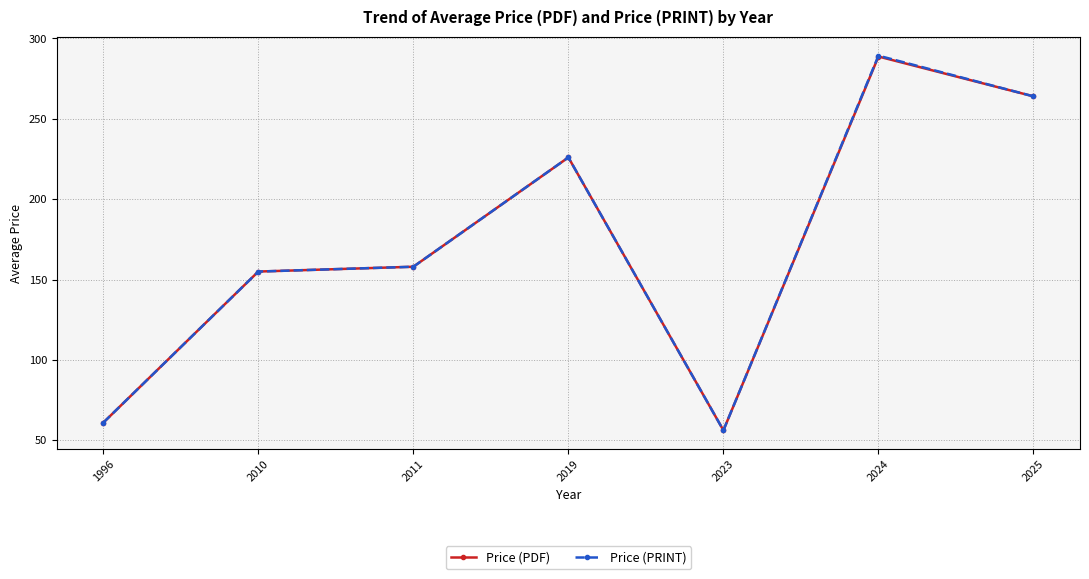

What is the sum of all Price (PDF) values?

1209.0